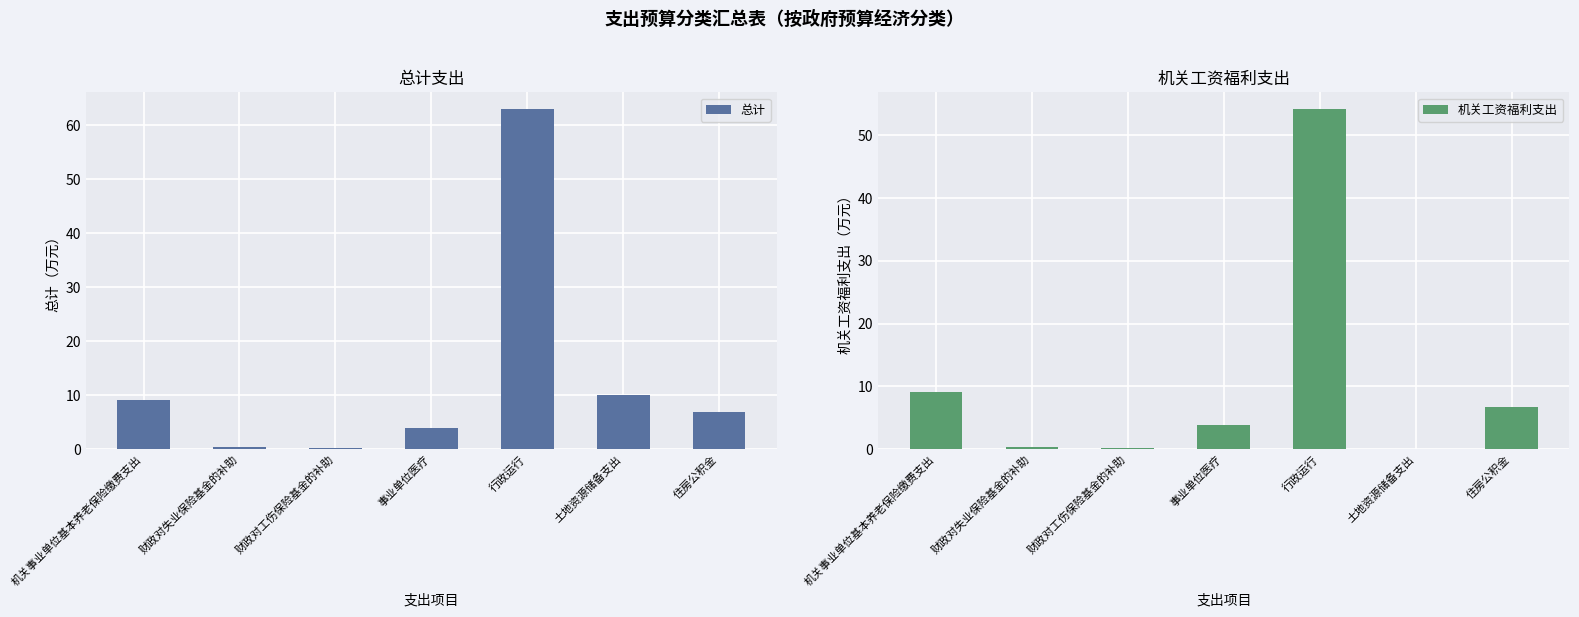

How many data points in 总计 are above 6?

4